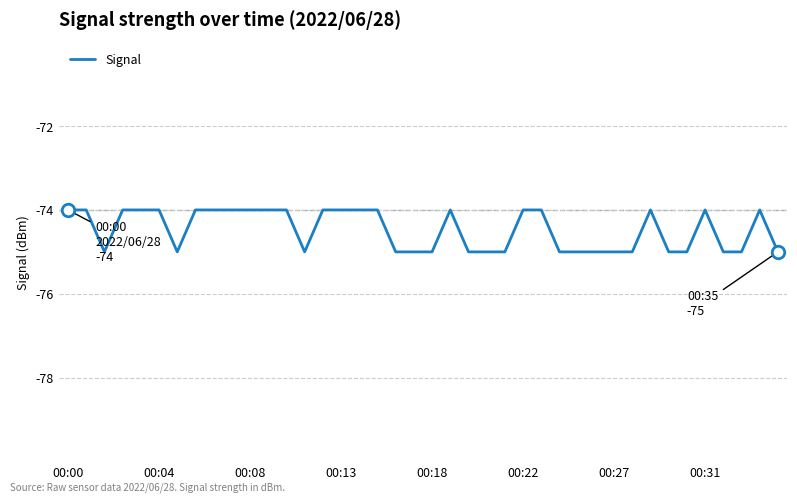

What is the minimum value shown in the chart?

-75